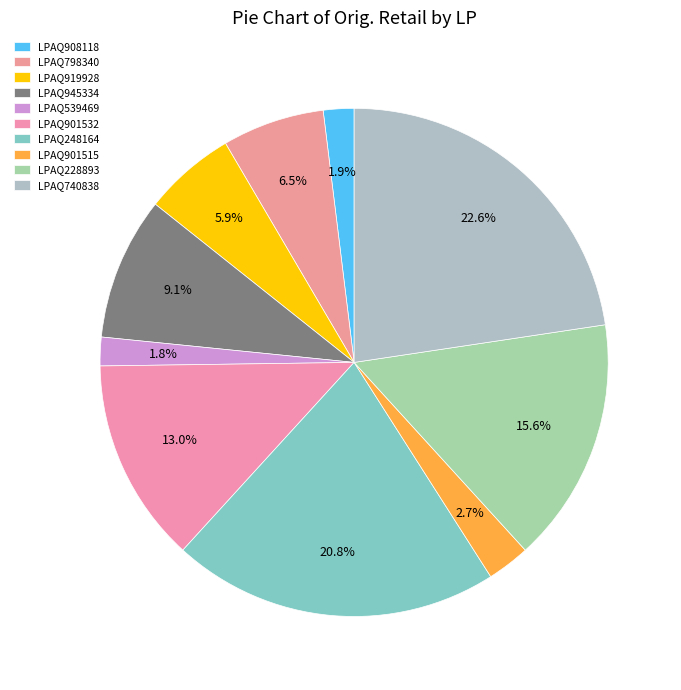

Does LPAQ908118 account for over 50% of the chart?

No